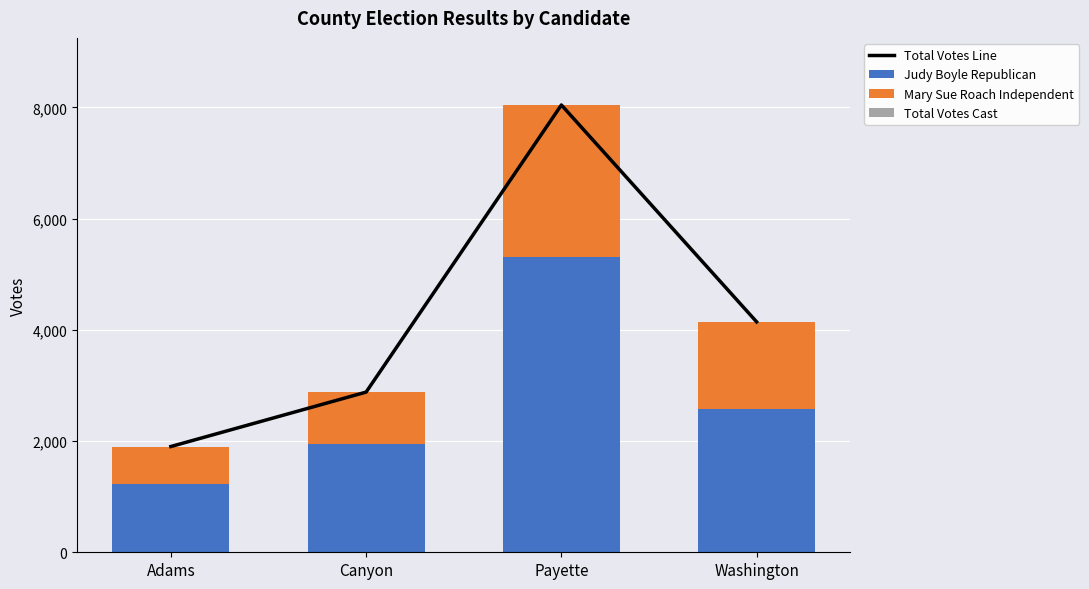

At which category is the sum across all series the highest?

Payette